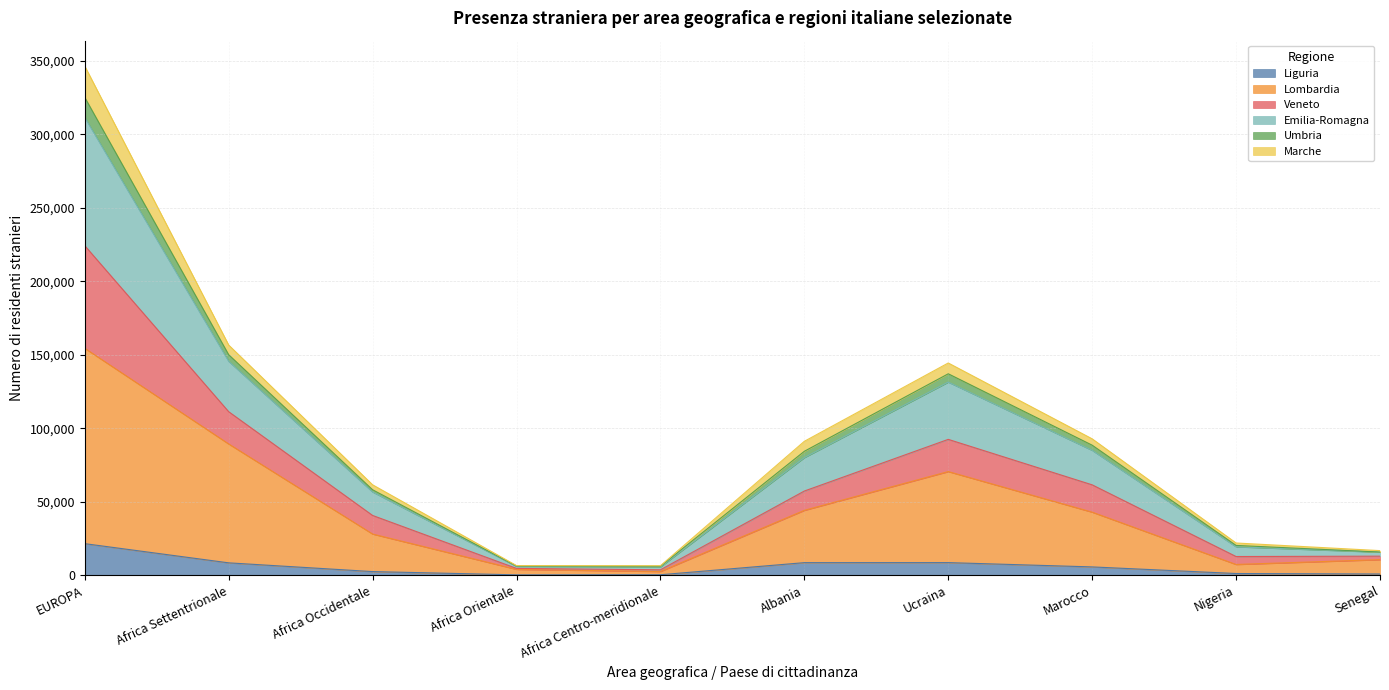

True or false: Liguria has a value of 8563 at Albania.

True